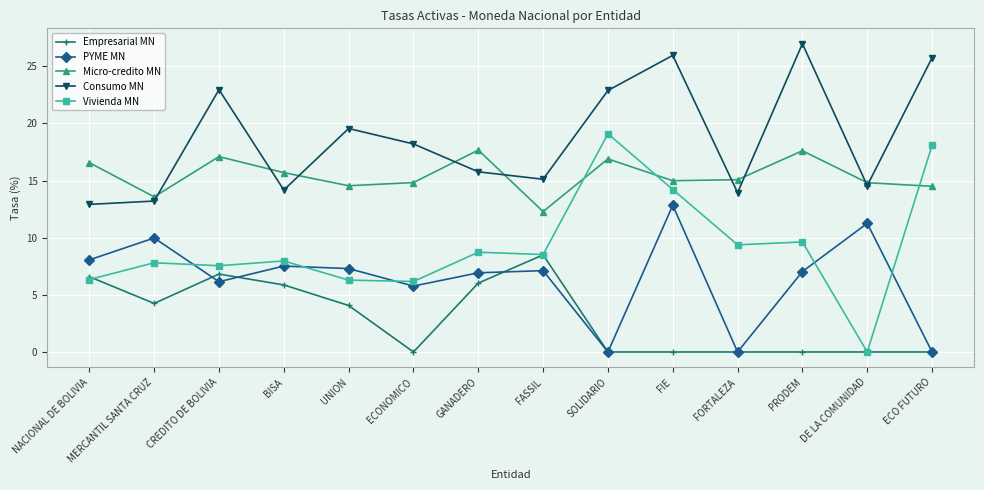

Rank the series by their average value, from lowest to highest.

Empresarial MN, PYME MN, Vivienda MN, Micro-credito MN, Consumo MN